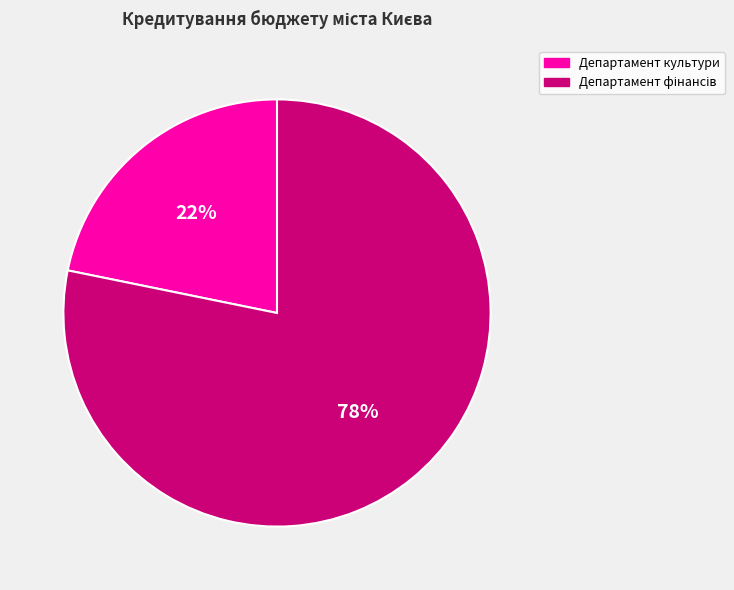

Which slice is the smallest?

Департамент культури